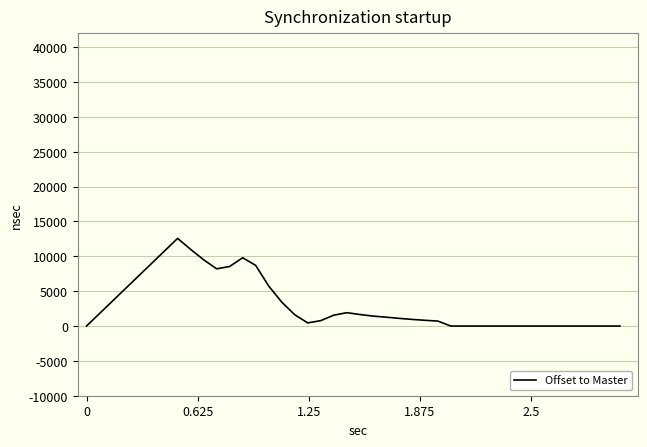

What is the maximum value shown in the chart?

12576.2